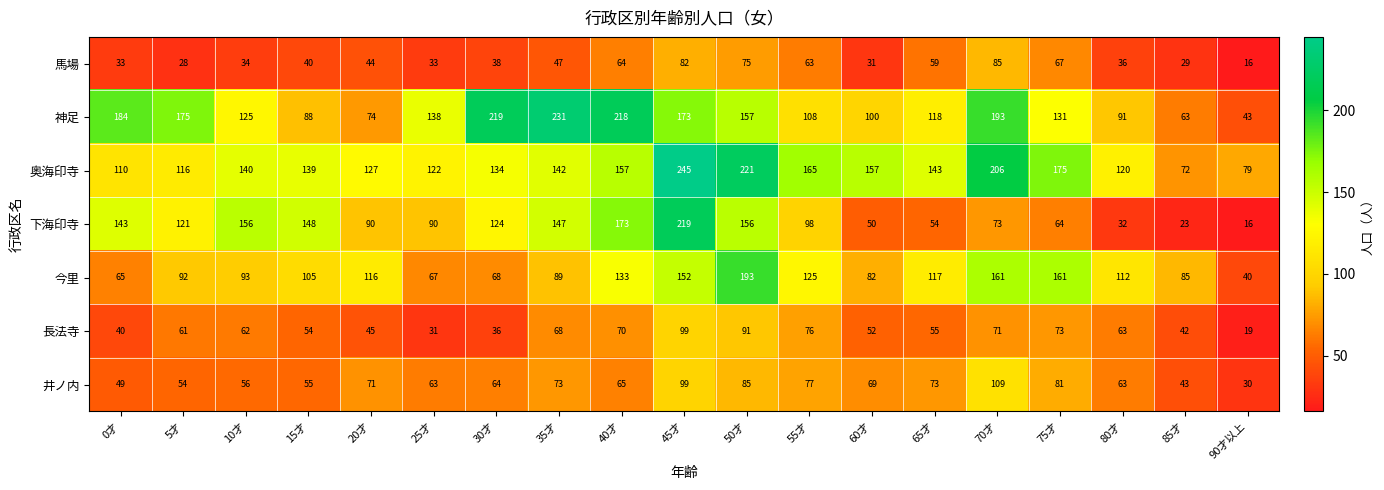

Read the 馬場 value at 40才.

64